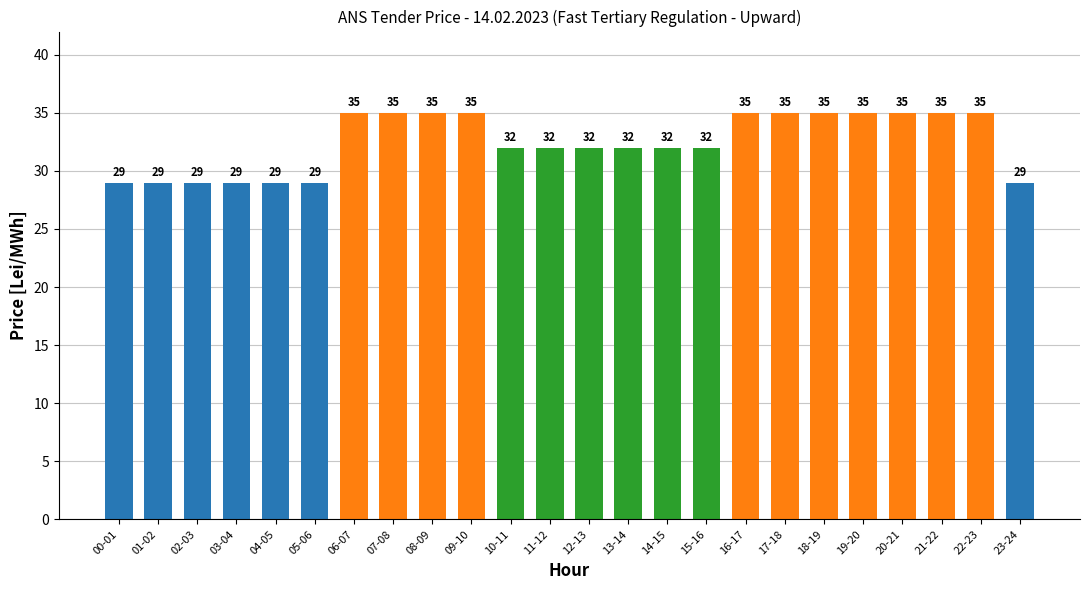

What is the change in value from 06-07 to 12-13?

-3